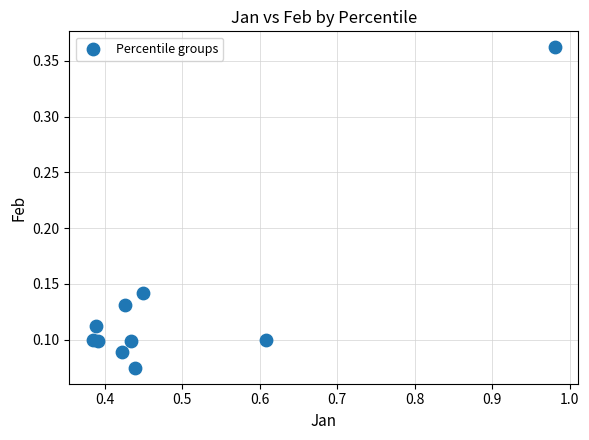

What is the range of X values (max minus min)?

0.6